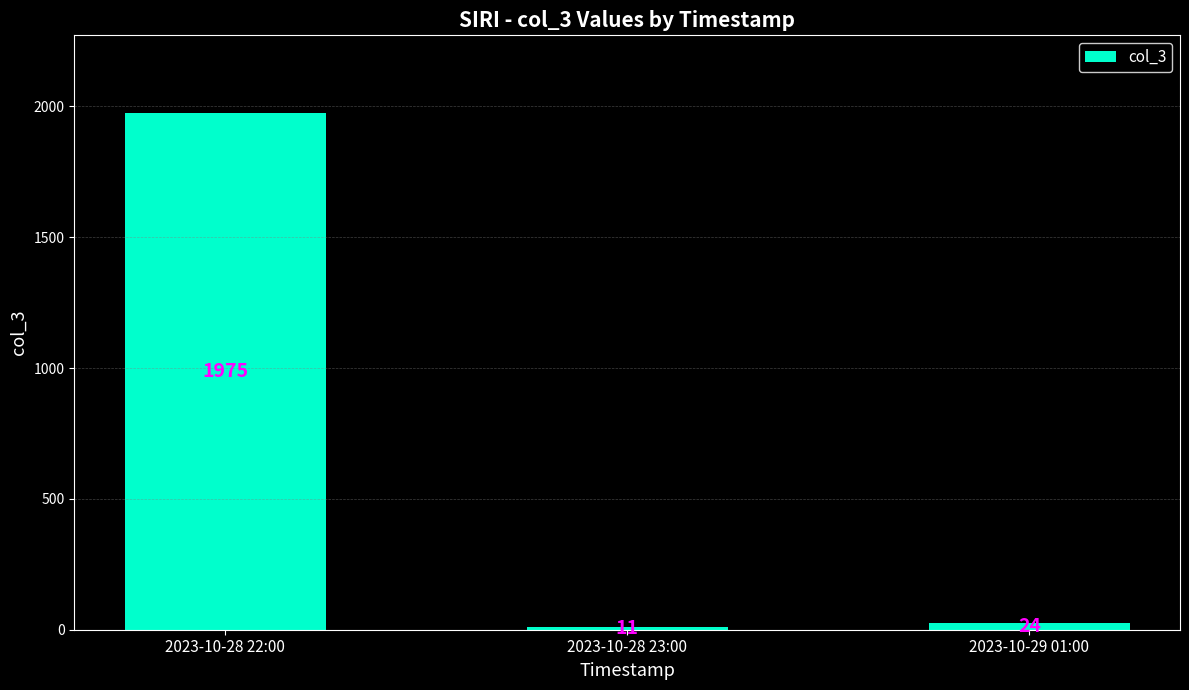

Approximately how many times larger is the value at 2023-10-28 23:00 compared to 2023-10-29 01:00?

0.5